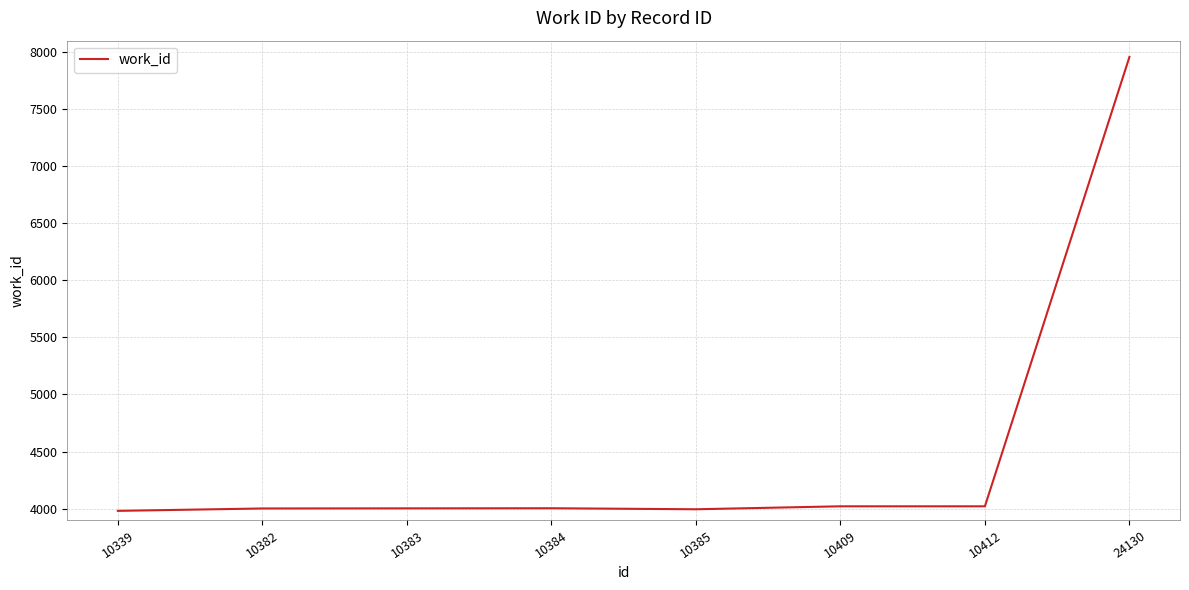

True or false: the data shows 2444 at 10383.

False